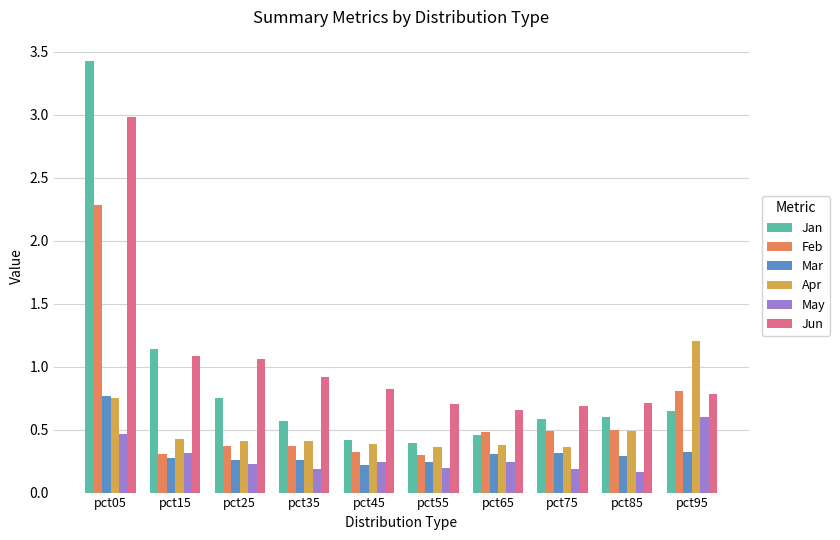

What is the greatest value displayed?

3.4